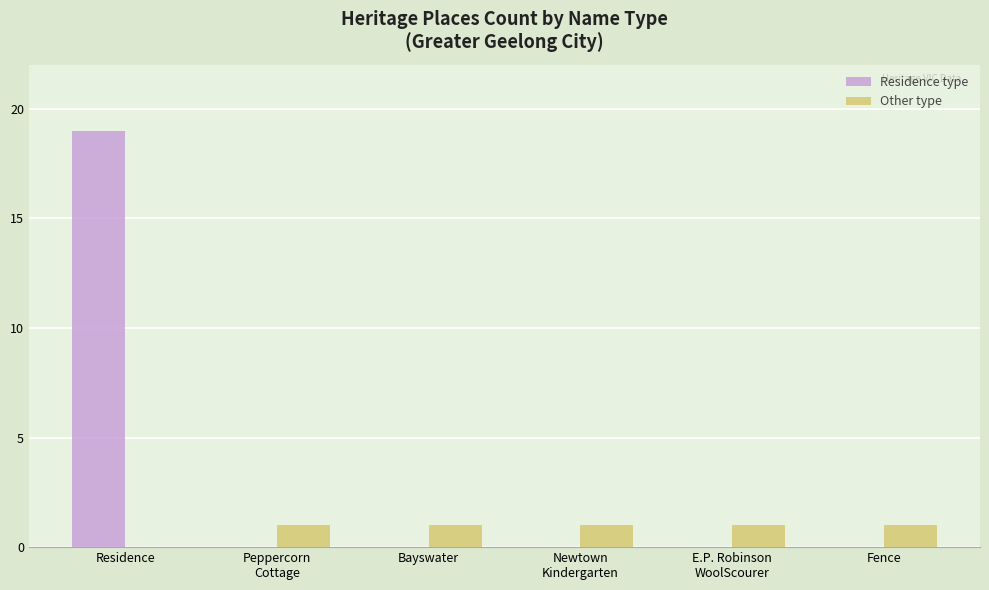

What is the greatest value displayed?

19